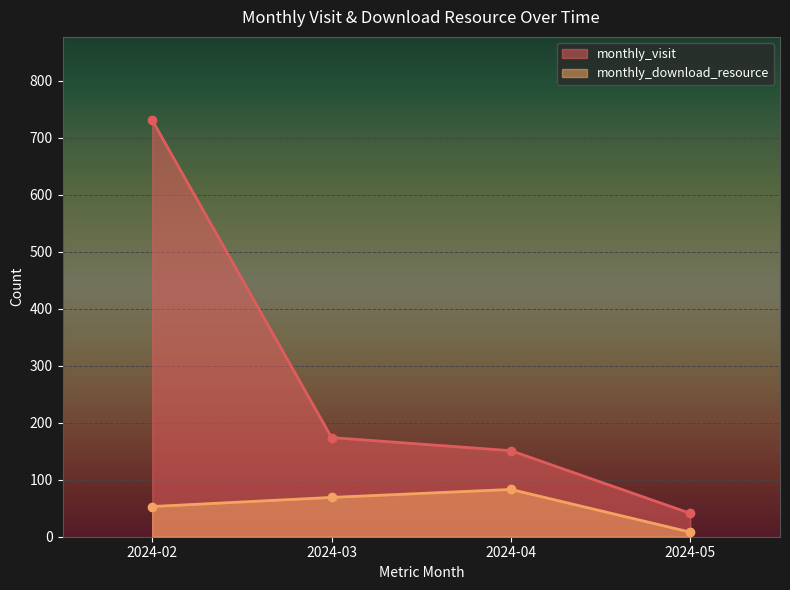

Reading right to left, extract all data points from this chart.

monthly_visit: 2024-05=41	2024-04=151	2024-03=174	2024-02=731
monthly_download_resource: 2024-05=8	2024-04=83	2024-03=69	2024-02=53